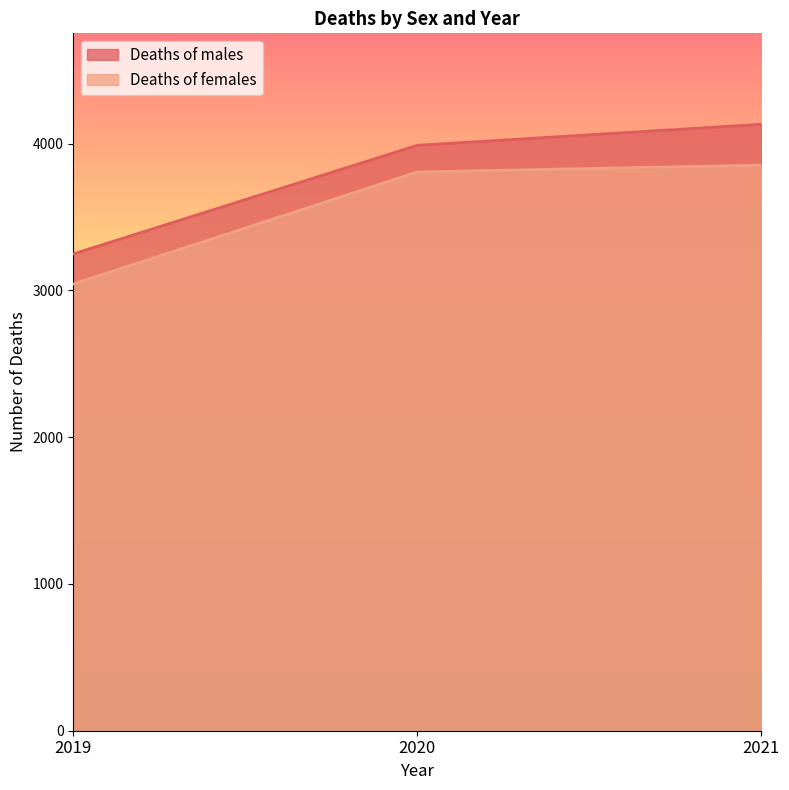

What are all the series names shown in the legend?

Deaths of males, Deaths of females